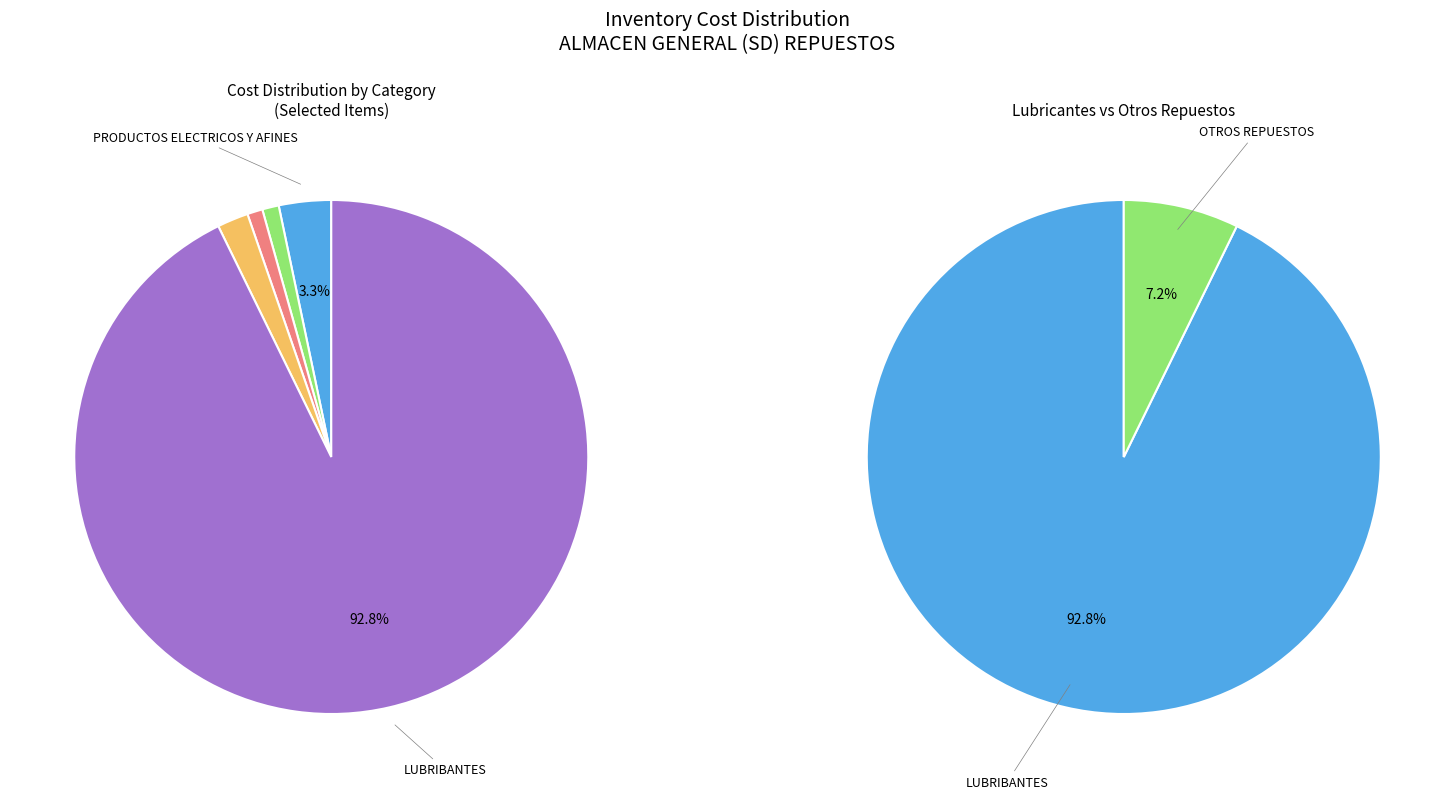

Does ACCESORIOS DE METAL represent more than half of the total?

No